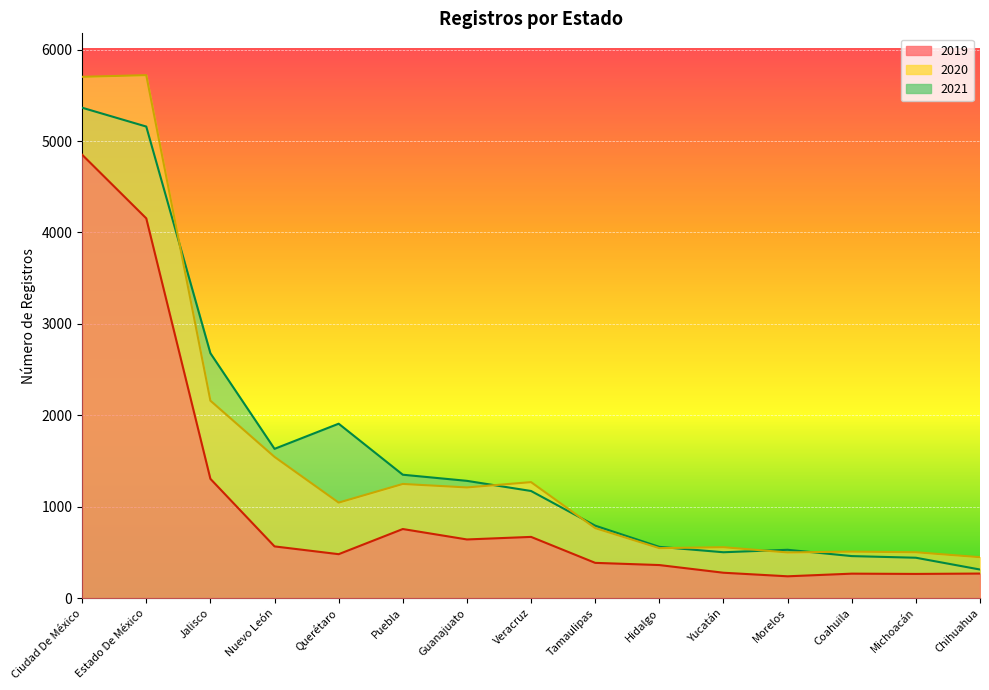

Count the number of data series in this chart.

3